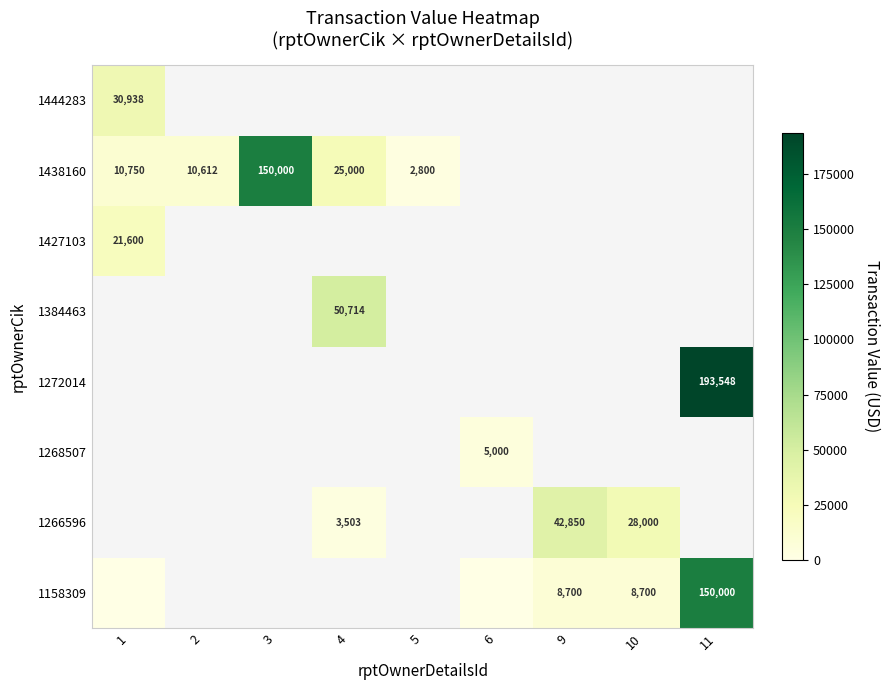

What is the difference between the highest and lowest values at 1?

30938.0